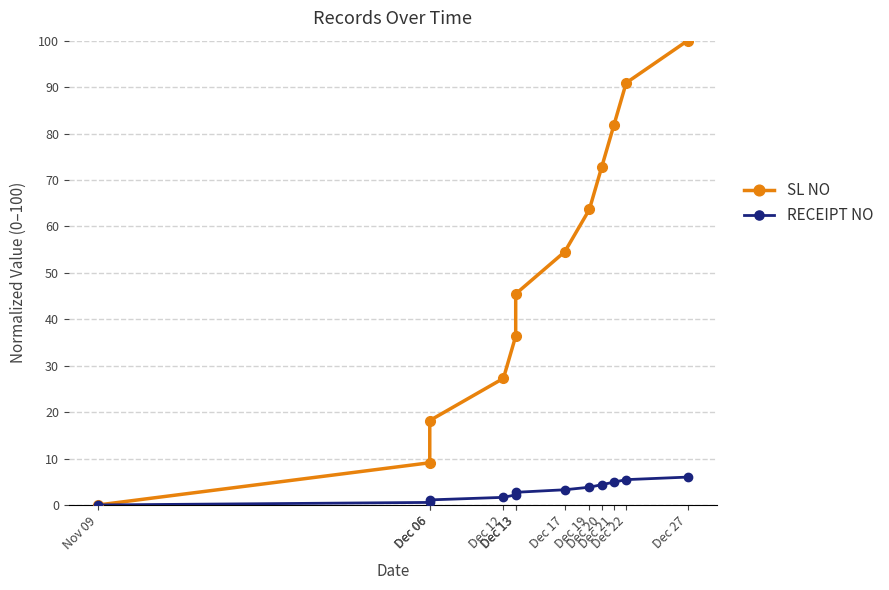

What is the difference between the maximum and minimum values in the RECEIPT NO series?

6.0